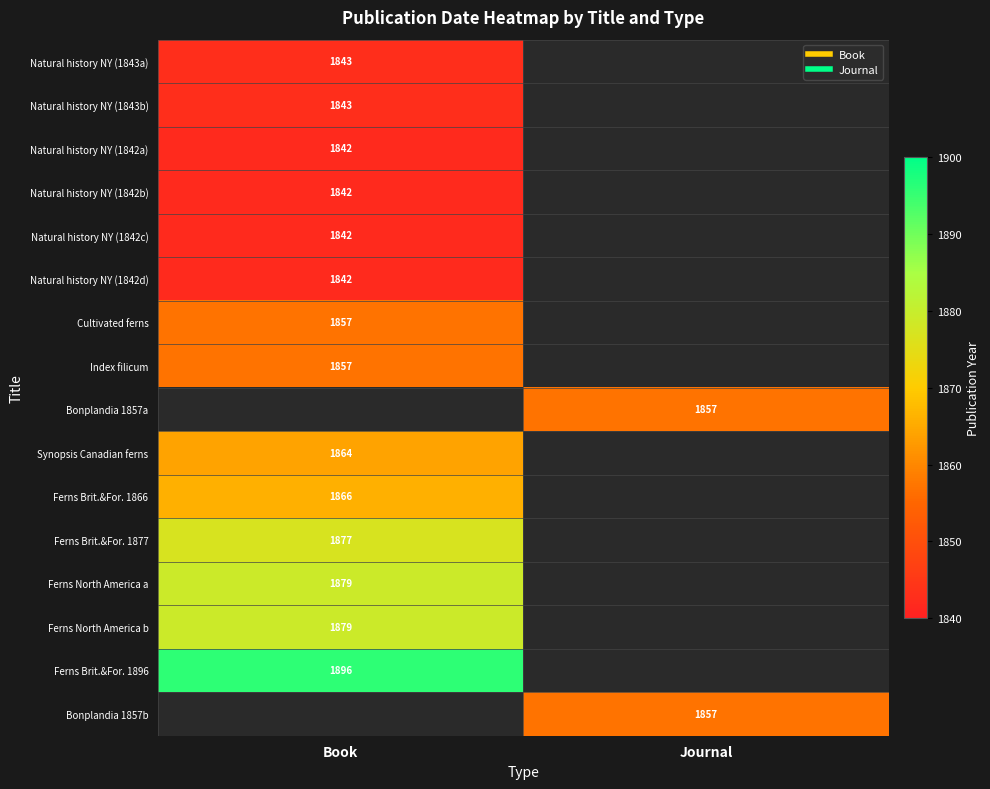

Count the number of categories in the chart.

2